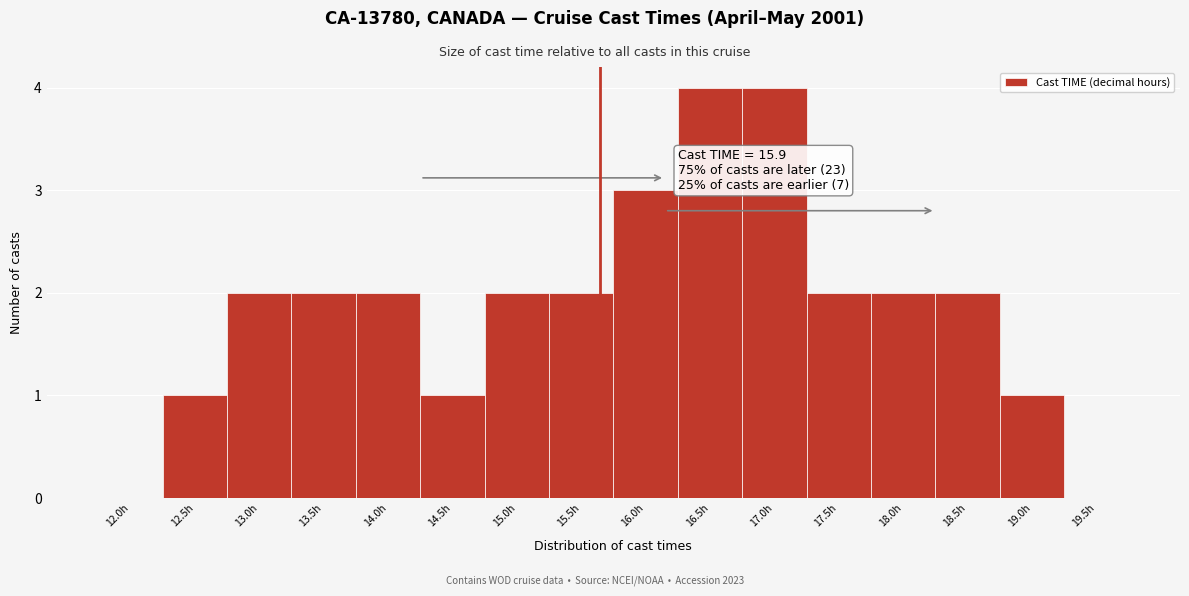

Reading left to right, what are all the values shown in this chart?

12.0h=0	12.5h=1	13.0h=2	13.5h=2	14.0h=2	14.5h=1	15.0h=2	15.5h=2	16.0h=3	16.5h=4	17.0h=4	17.5h=2	18.0h=2	18.5h=2	19.0h=1	19.5h=0